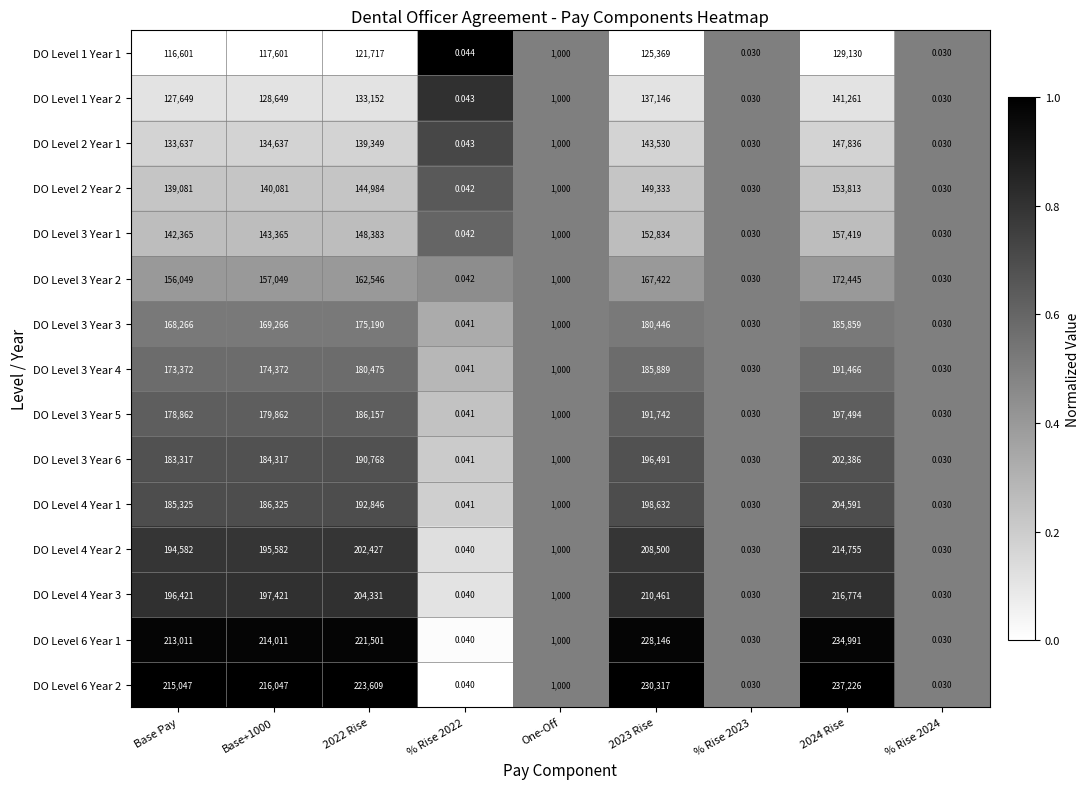

Which series has the largest total across all categories?

DO Level 6 Year 2